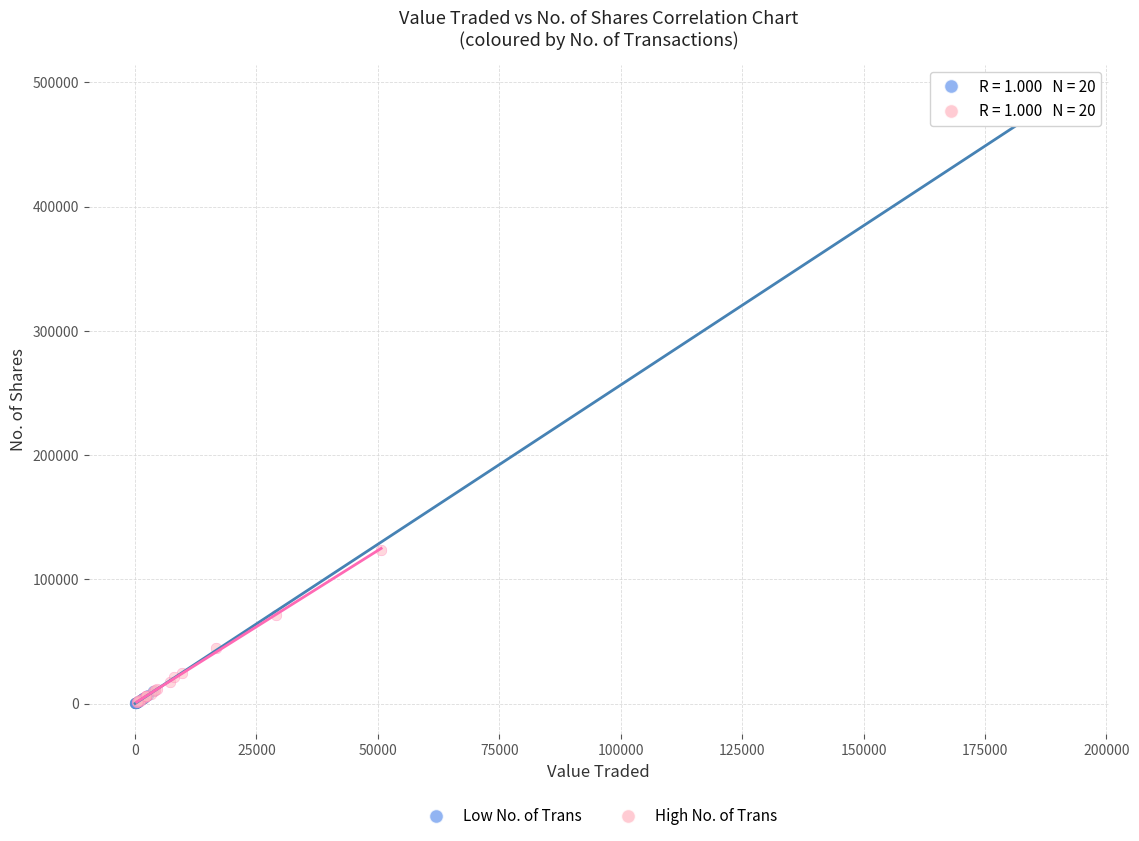

Which series has the largest Y range (max minus min)?

Low No. of Trans